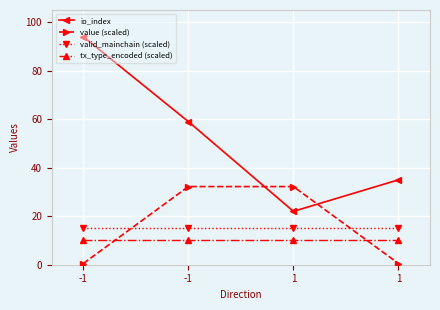

How many lines are shown in the chart?

4